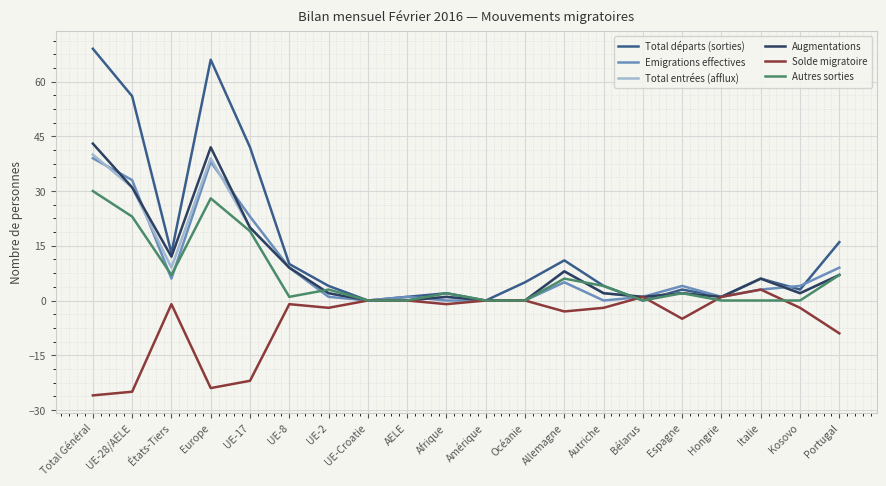

What is the total value across all series at Espagne?

8